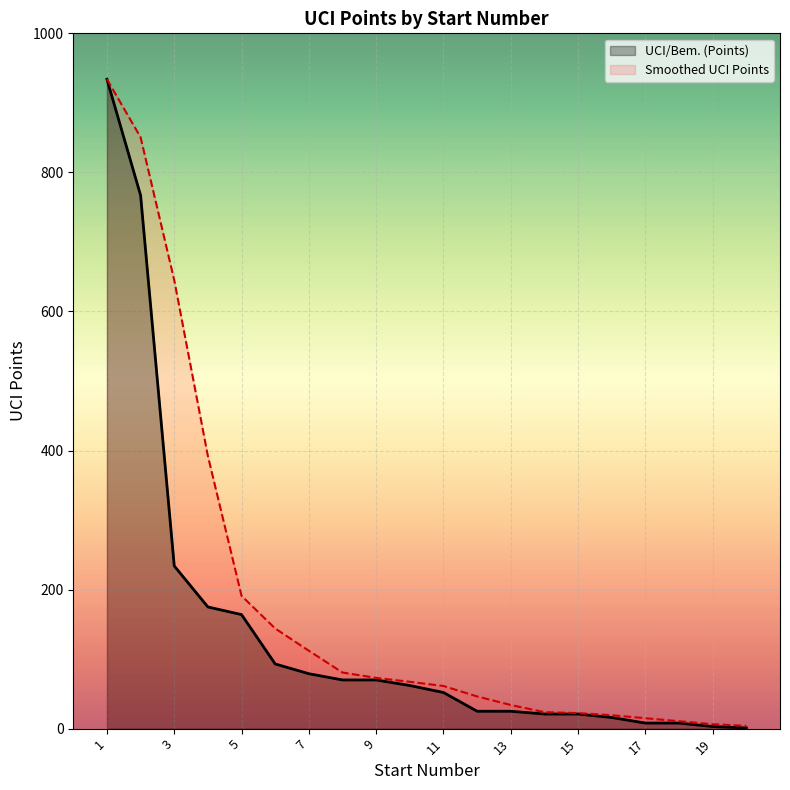

What is the average value?

141